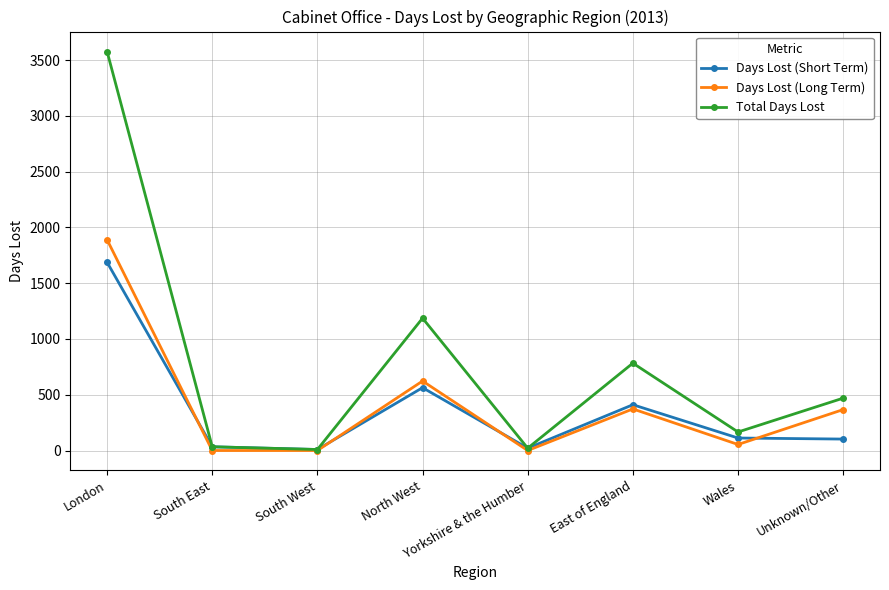

Count the number of categories in the chart.

8